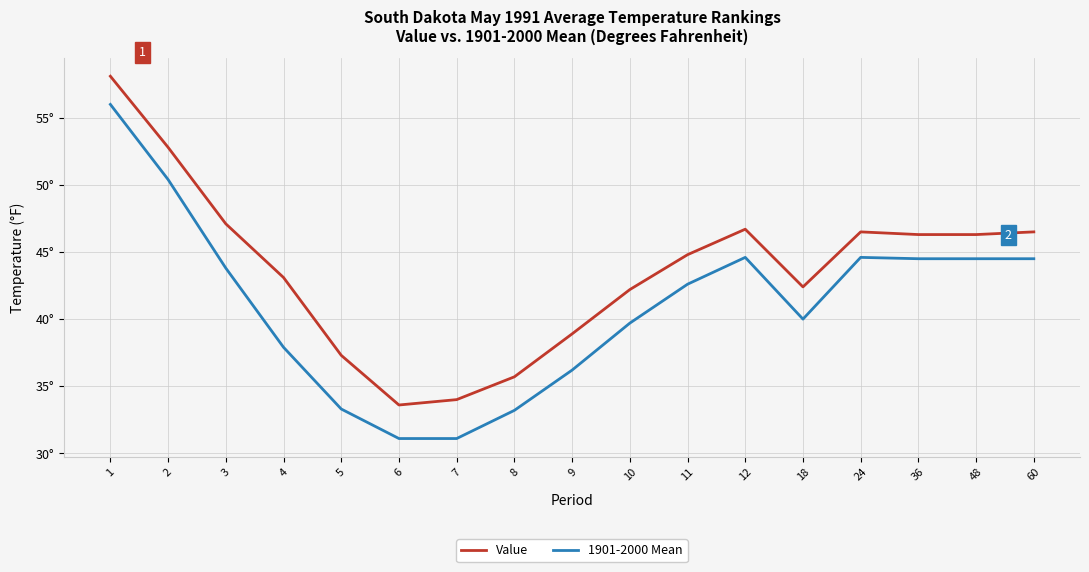

What is the sum of all Value values?

742.3